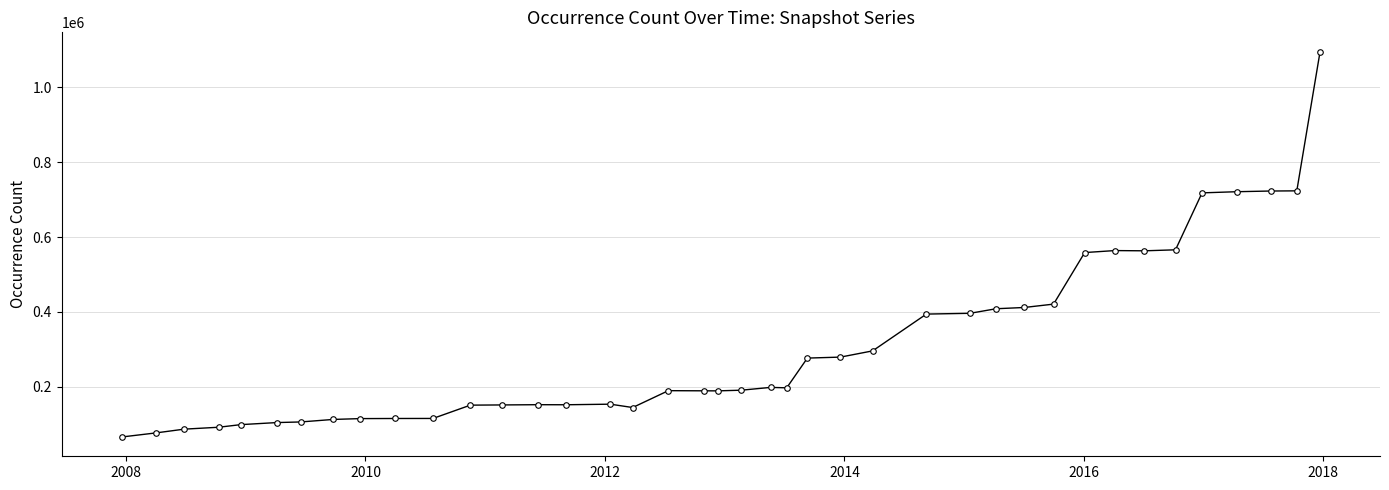

What is the difference between the maximum and minimum values?

1029064